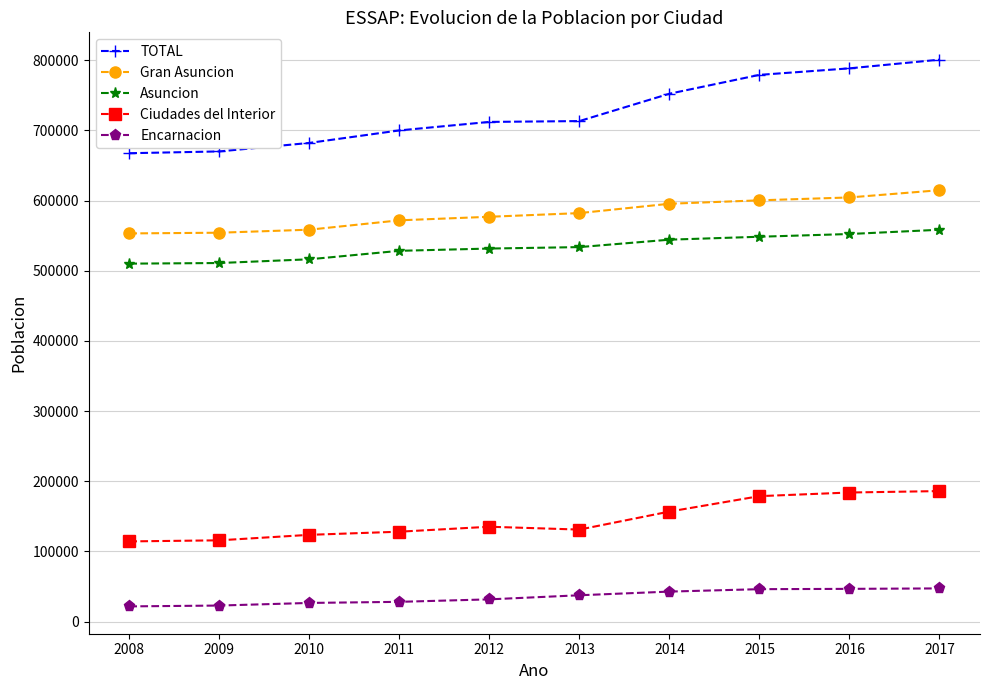

What is the spread (max minus min) of values at 2016?

741735